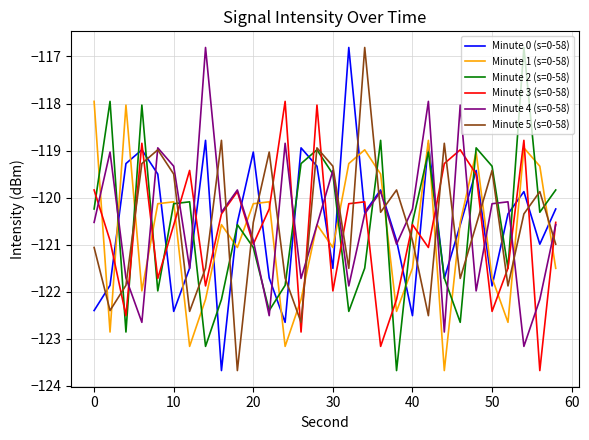

How many values in the Minute 5 (s=0-58) series exceed -120?

12